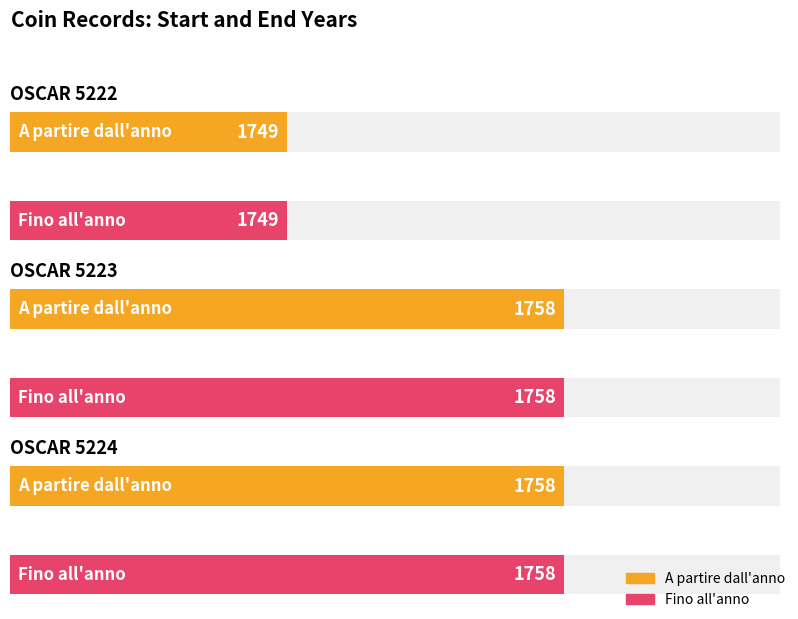

At which label is Fino all'anno closest to 1753?

OSCAR 5222